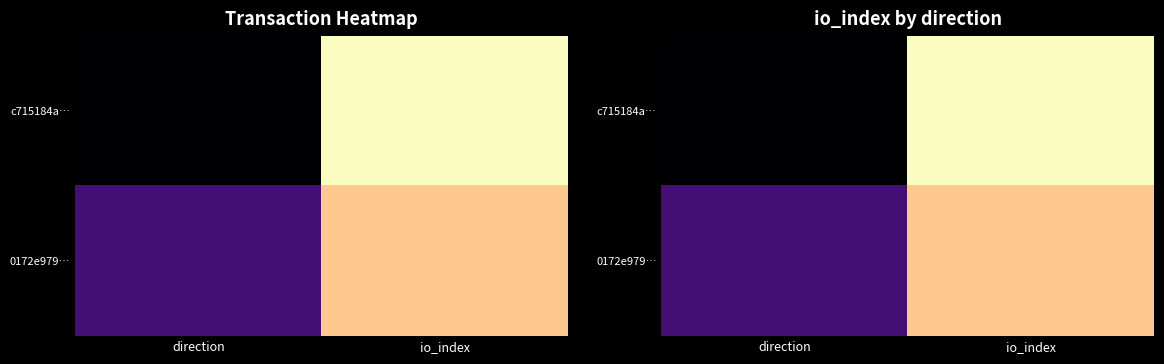

At how many categories does at least one series exceed 0?

2